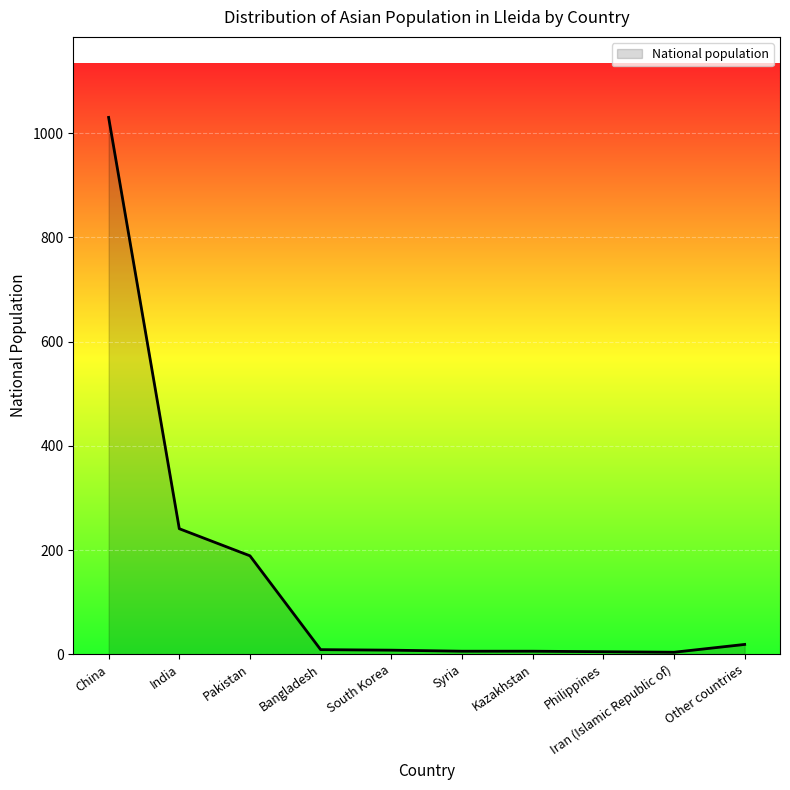

Where is the data nearest to the value 517?

India